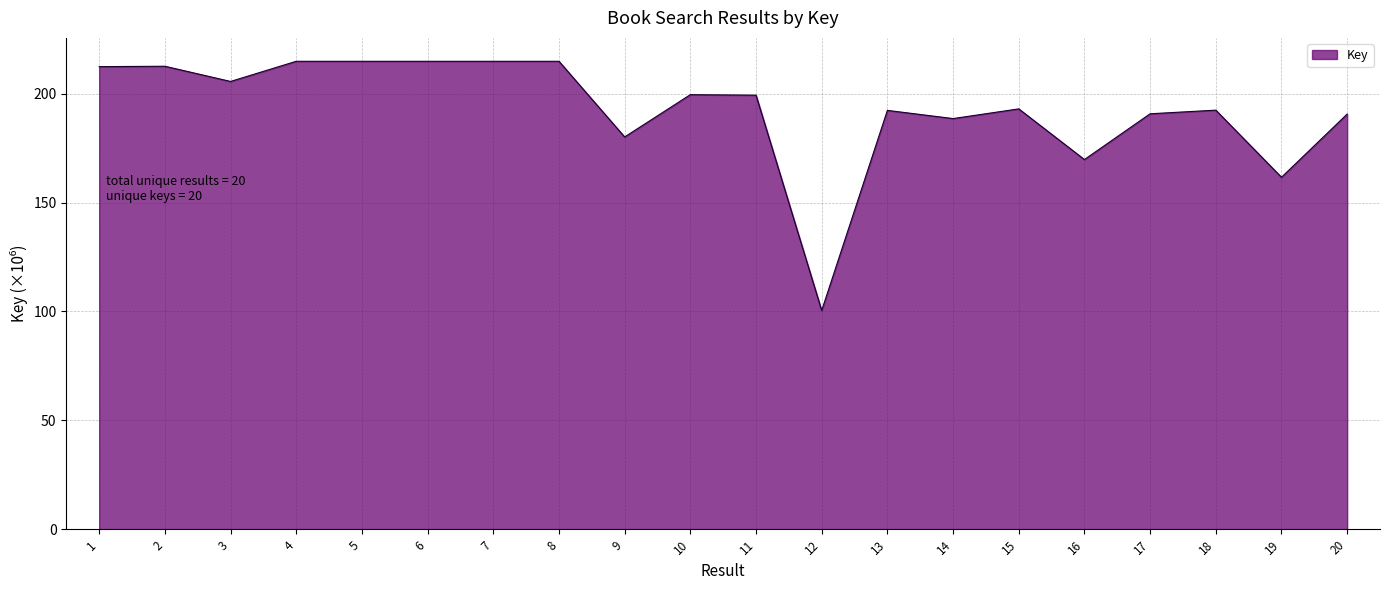

What value does the data have at 4?

214.9